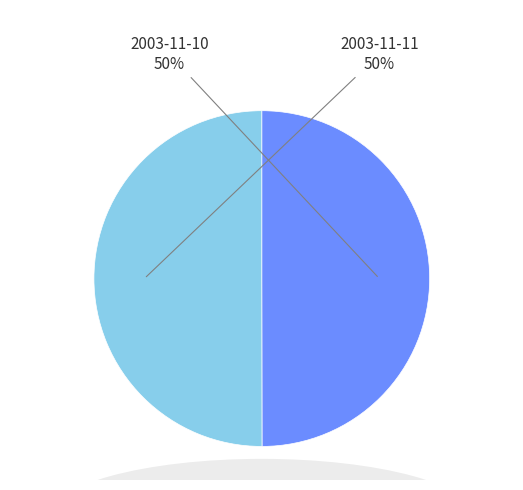

Is it true that 2003-11-10 is 41% of the pie?

False